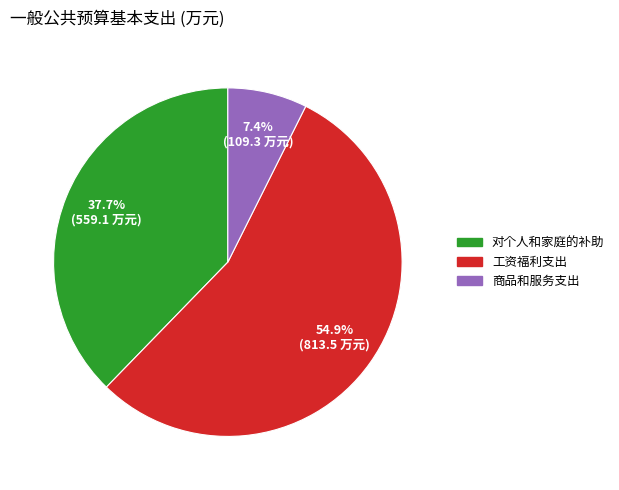

Between 对个人和家庭的补助 and 商品和服务支出, which is larger?

对个人和家庭的补助